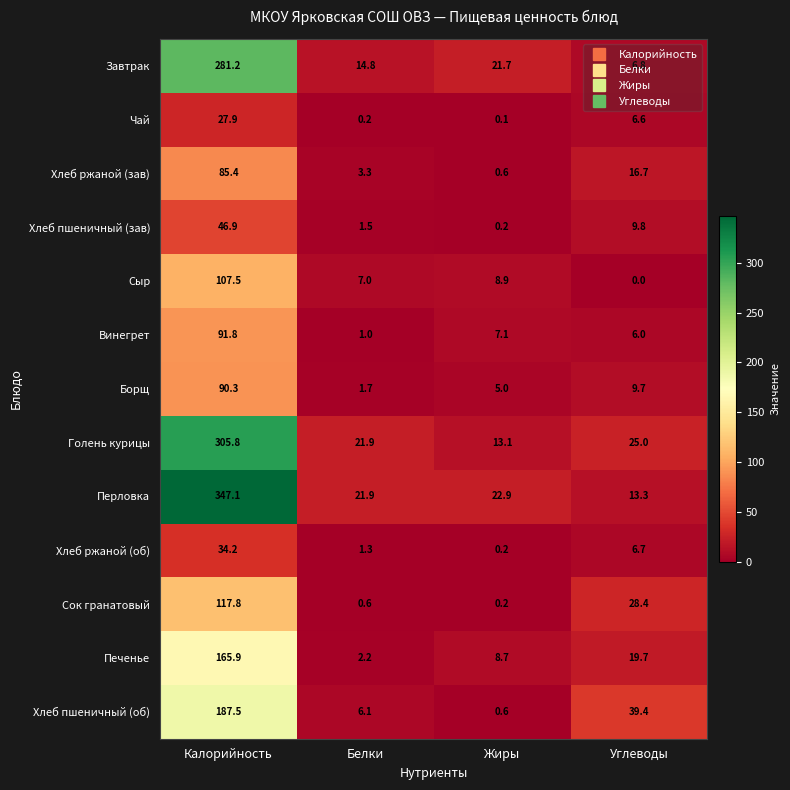

At which label does Печенье first exceed 19?

Калорийность